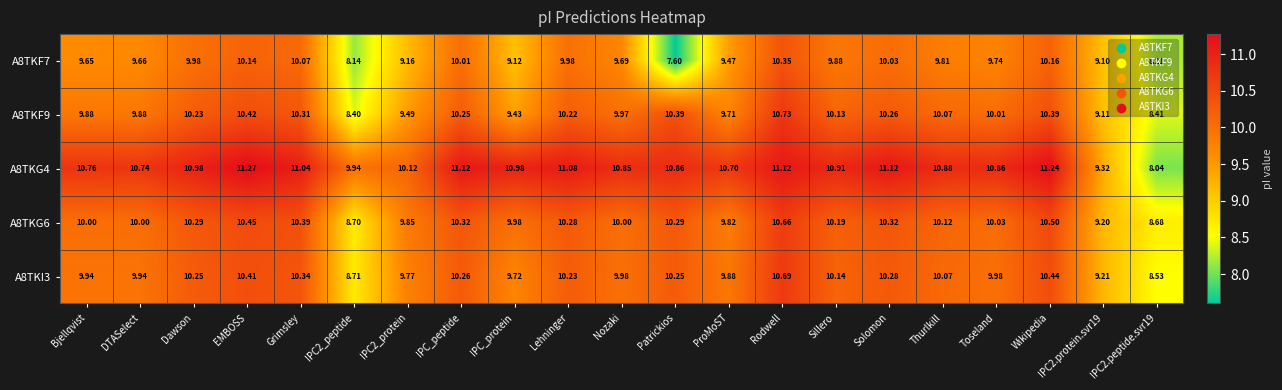

Where does the A8TKF9 series first go above 10?

Dawson